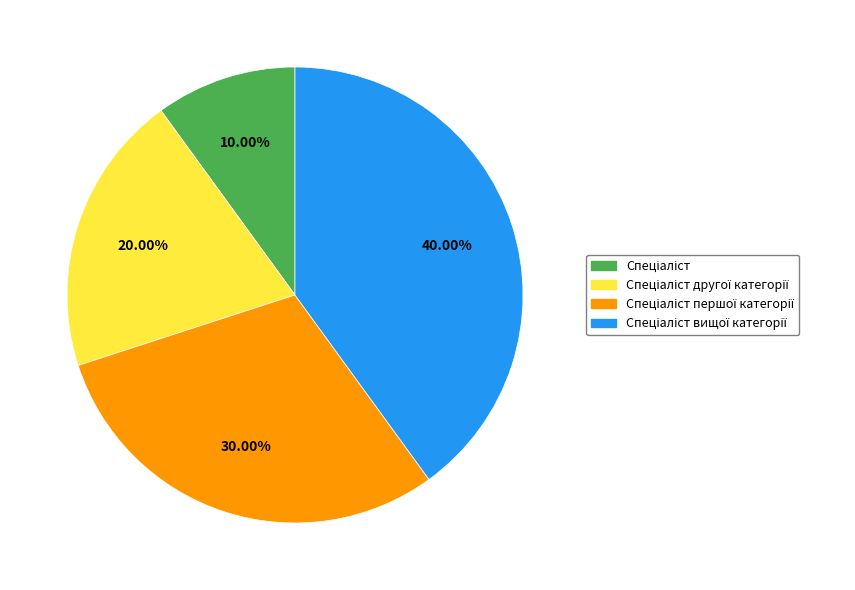

Is there any slice that represents more than half of the pie?

No